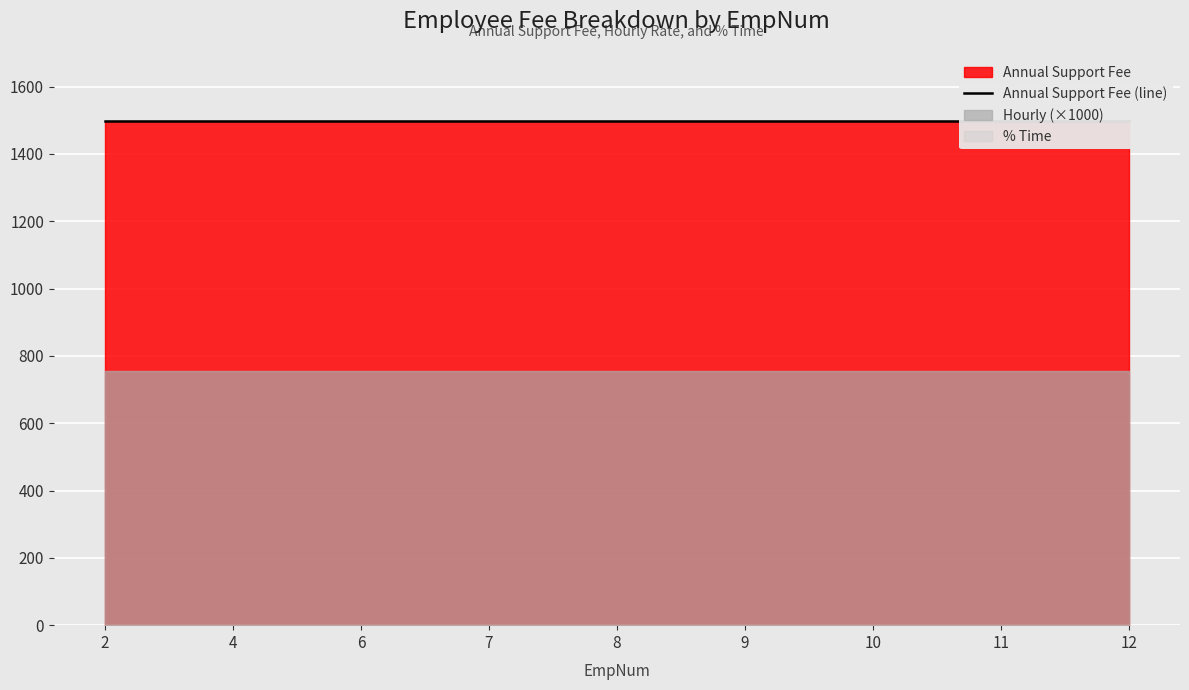

The value of Hourly at 9 is 1.1. True or false?

False